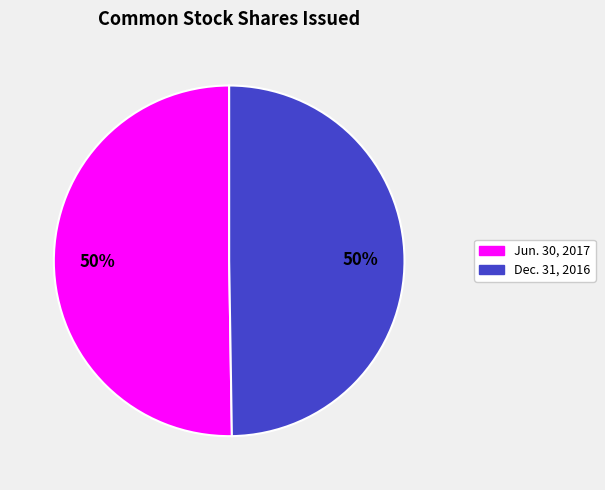

To the nearest percent, what is the average slice percentage?

50%